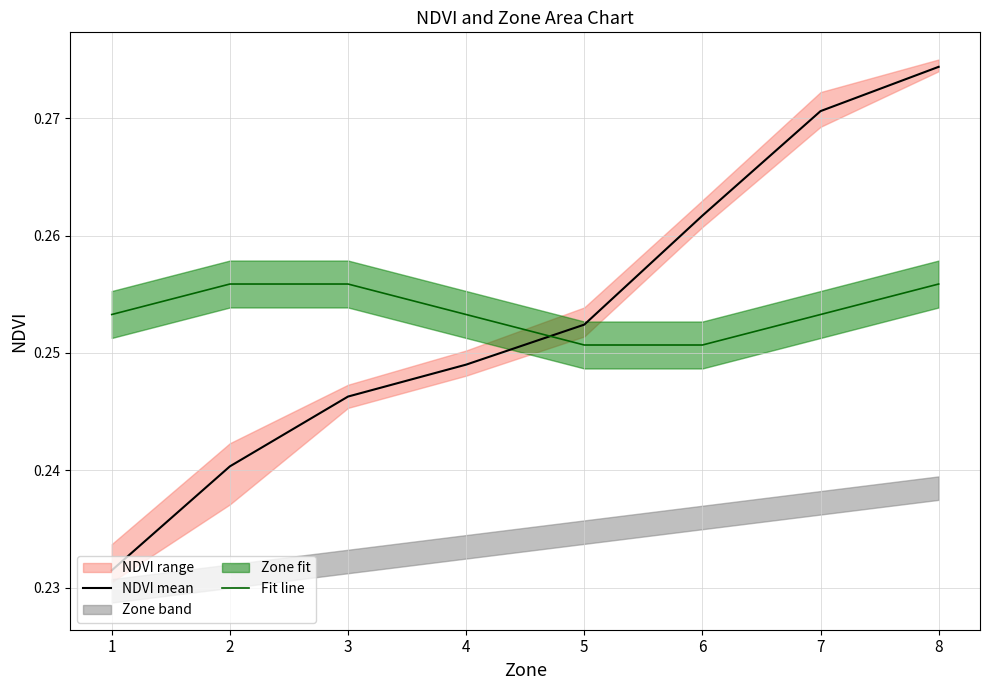

At which label is Fit line closest to 0?

5